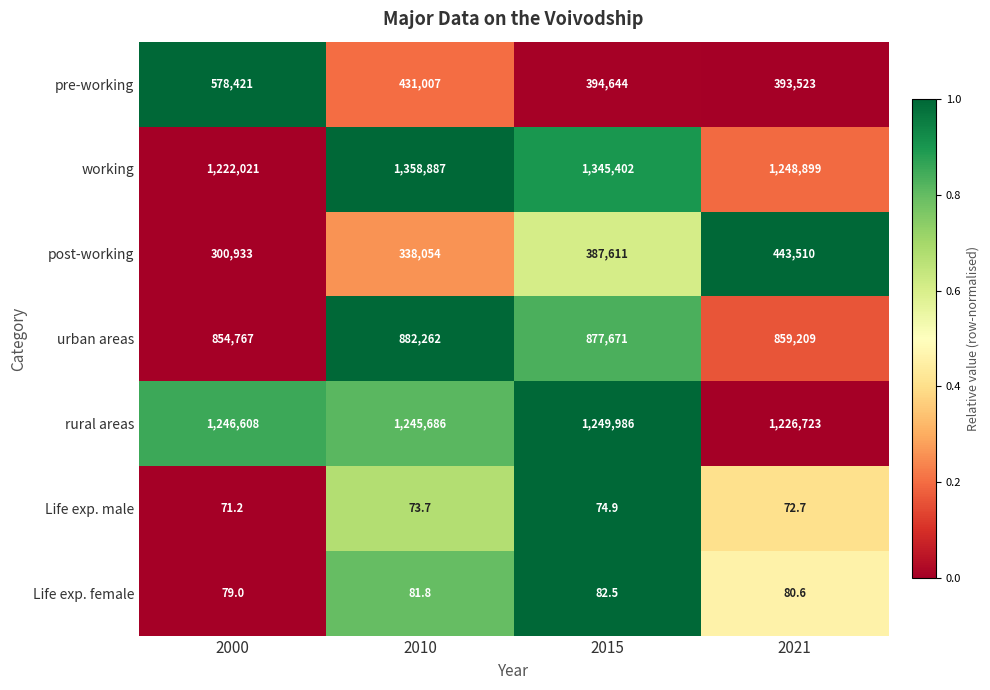

Reading right to left, what are all the values shown in this chart?

pre-working: 2021=393523.0	2015=394644.0	2010=431007.0	2000=578421.0
working: 2021=1248899.0	2015=1345402.0	2010=1358887.0	2000=1222021.0
post-working: 2021=443510.0	2015=387611.0	2010=338054.0	2000=300933.0
urban areas: 2021=859209.0	2015=877671.0	2010=882262.0	2000=854767.0
rural areas: 2021=1226723.0	2015=1249986.0	2010=1245686.0	2000=1246608.0
Life exp. male: 2021=72.7	2015=74.9	2010=73.7	2000=71.2
Life exp. female: 2021=80.6	2015=82.5	2010=81.8	2000=79.0